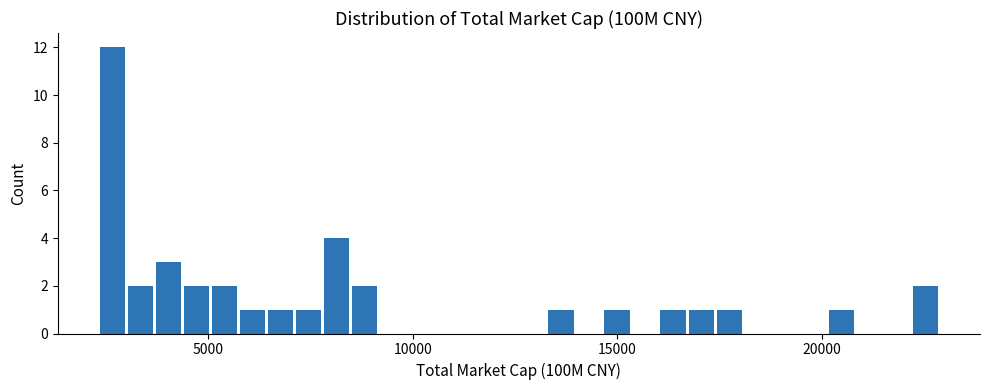

Read against the x-axis, roughly where is the centre of the tallest bar?

2500